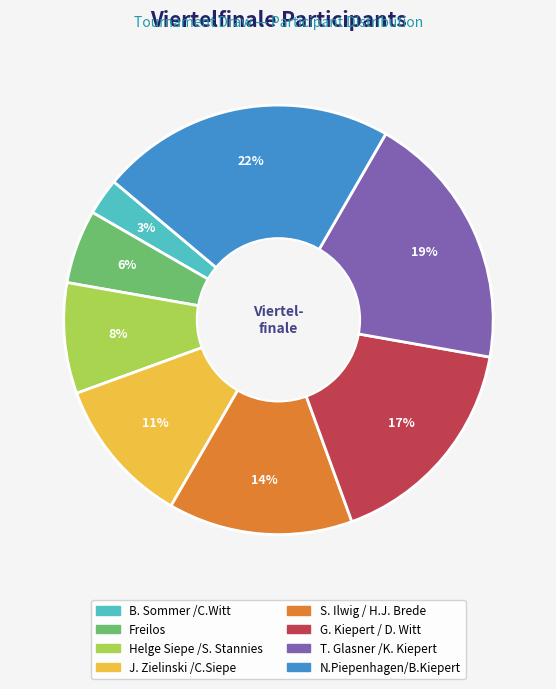

True or false: B. Sommer /C.Witt accounts for 3% of the total.

True